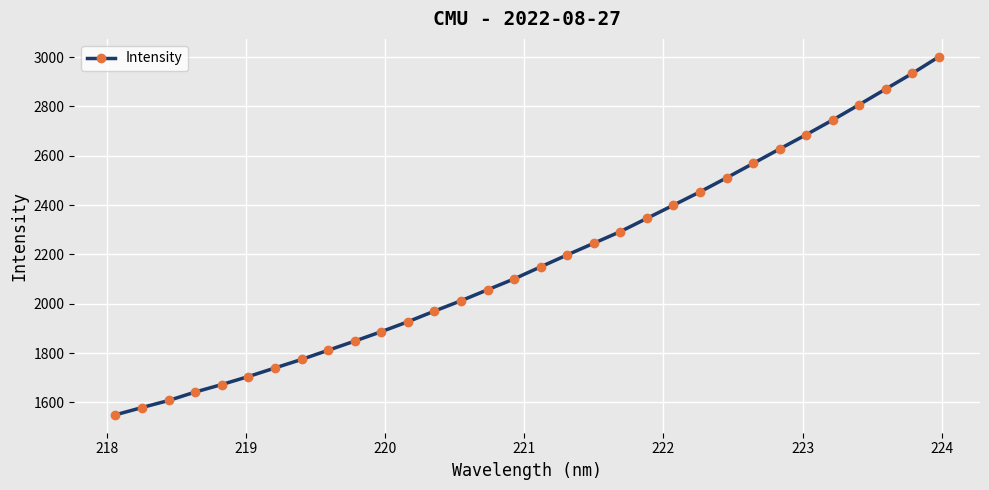

What is the average value?

2178.9